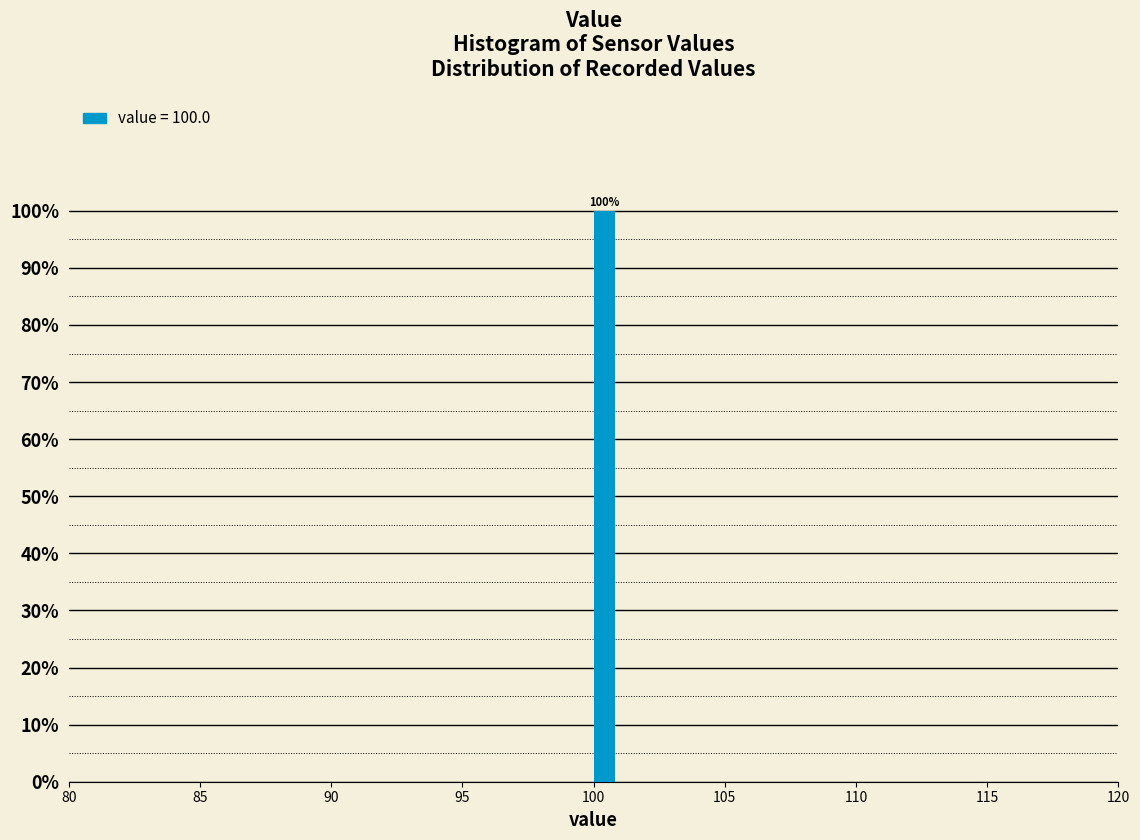

Around what value on the x-axis is the tallest bar? Give the approximate position of its centre, as read against the axis.

100.5